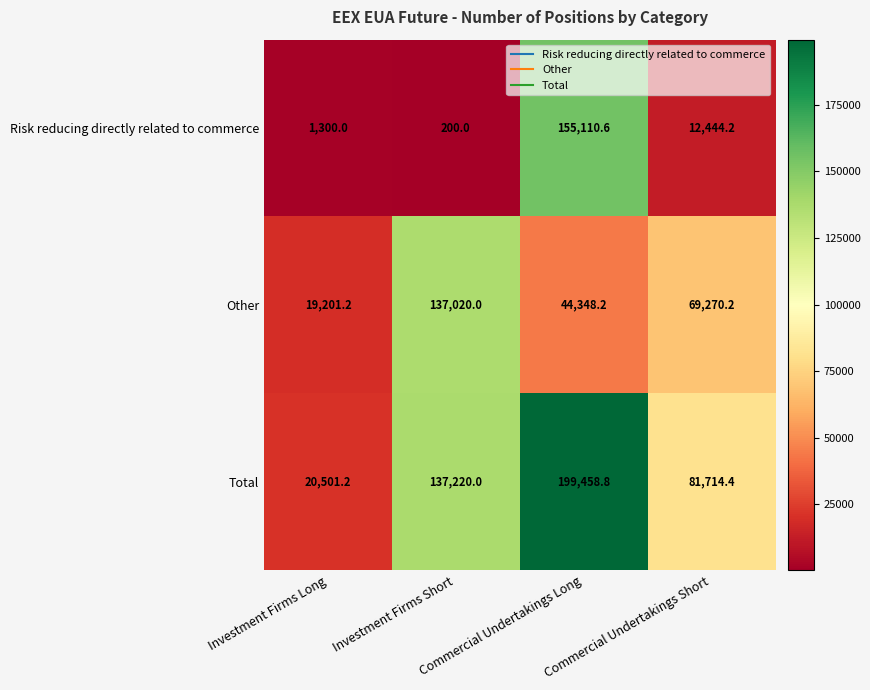

What is the difference between the second highest and second lowest values in the Total series?

55505.6